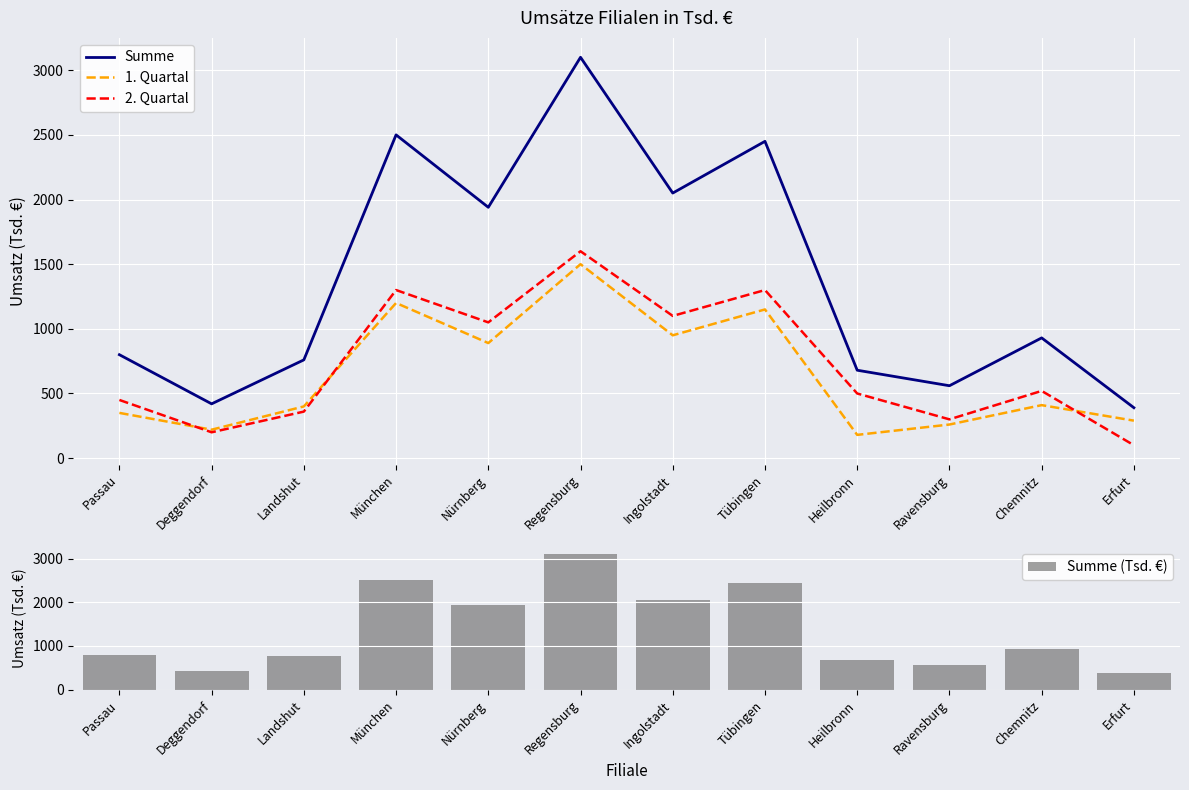

What is the label of the 3rd bar from the left?

Landshut